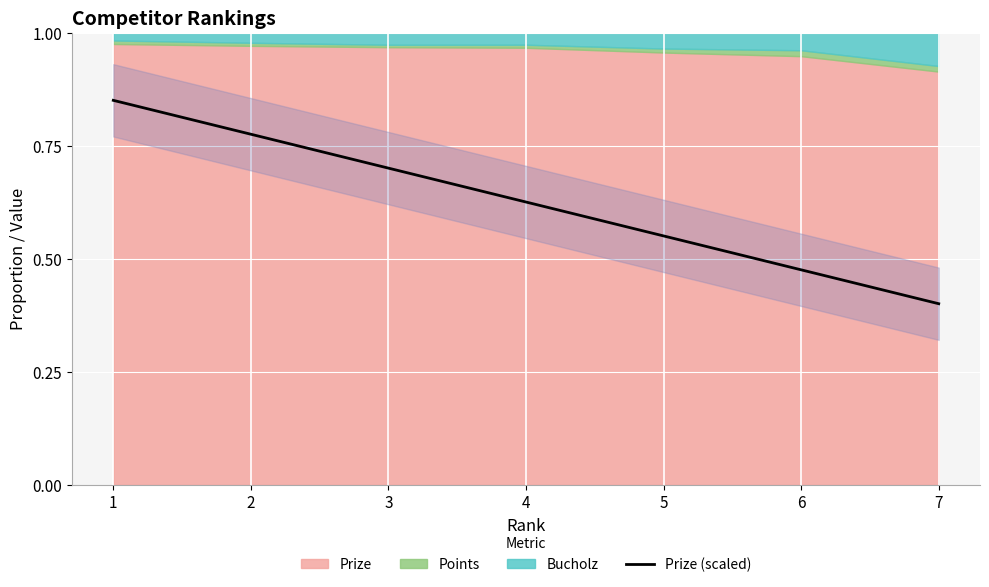

True or false: the data has more than 2 interior local peaks.

False